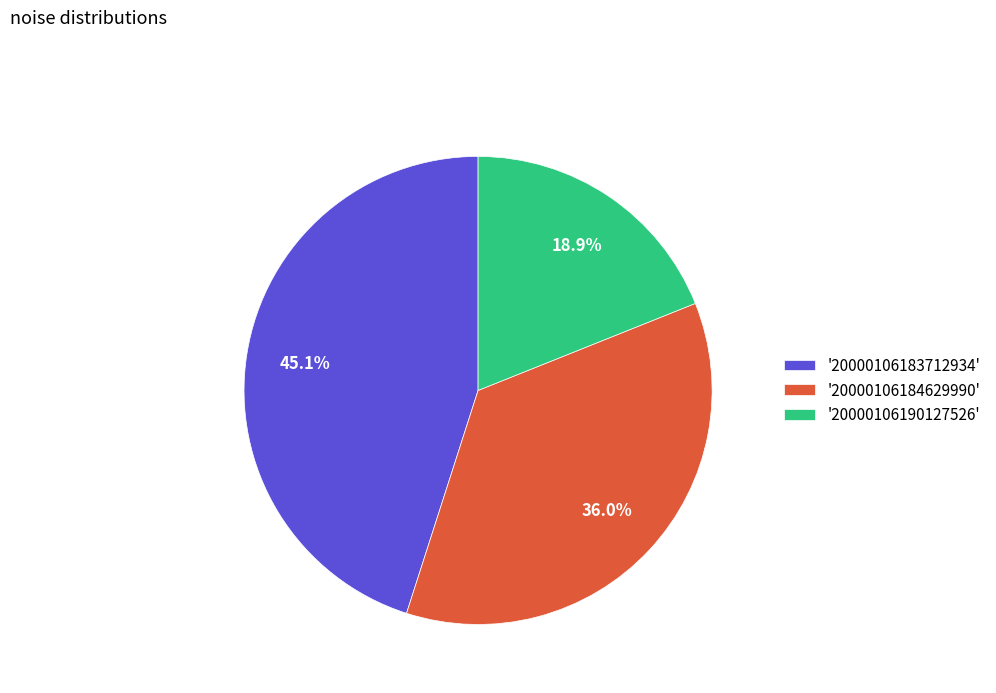

Does '20000106183712934' represent more than half of the total?

No